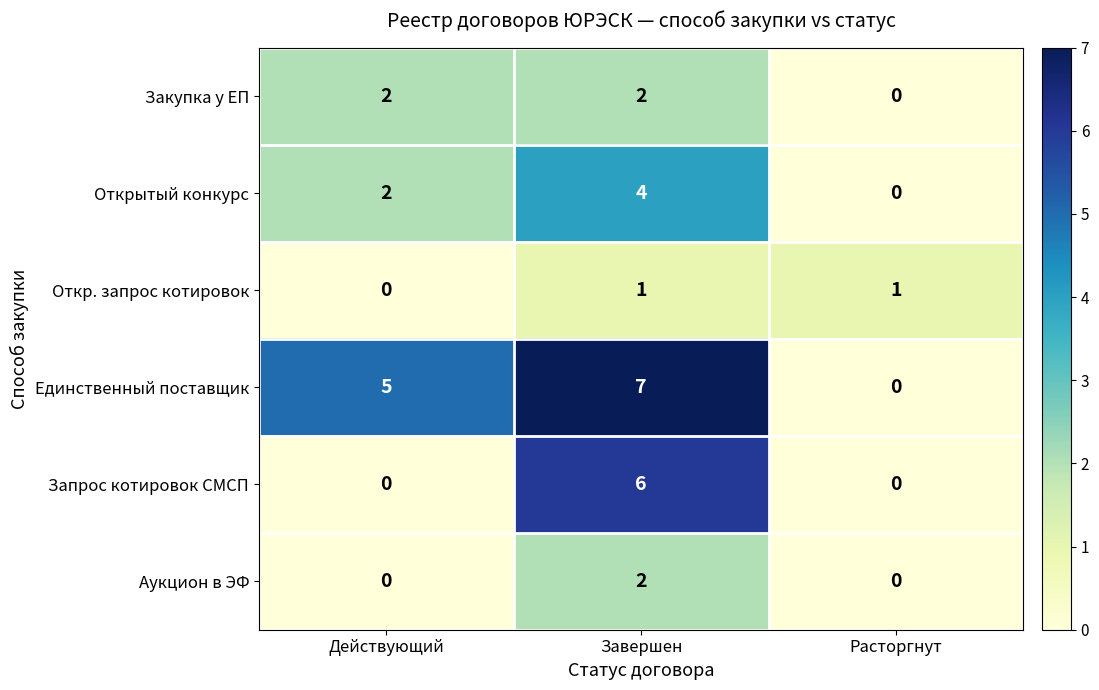

Which series changed the most between Действующий and Завершен?

Запрос котировок СМСП